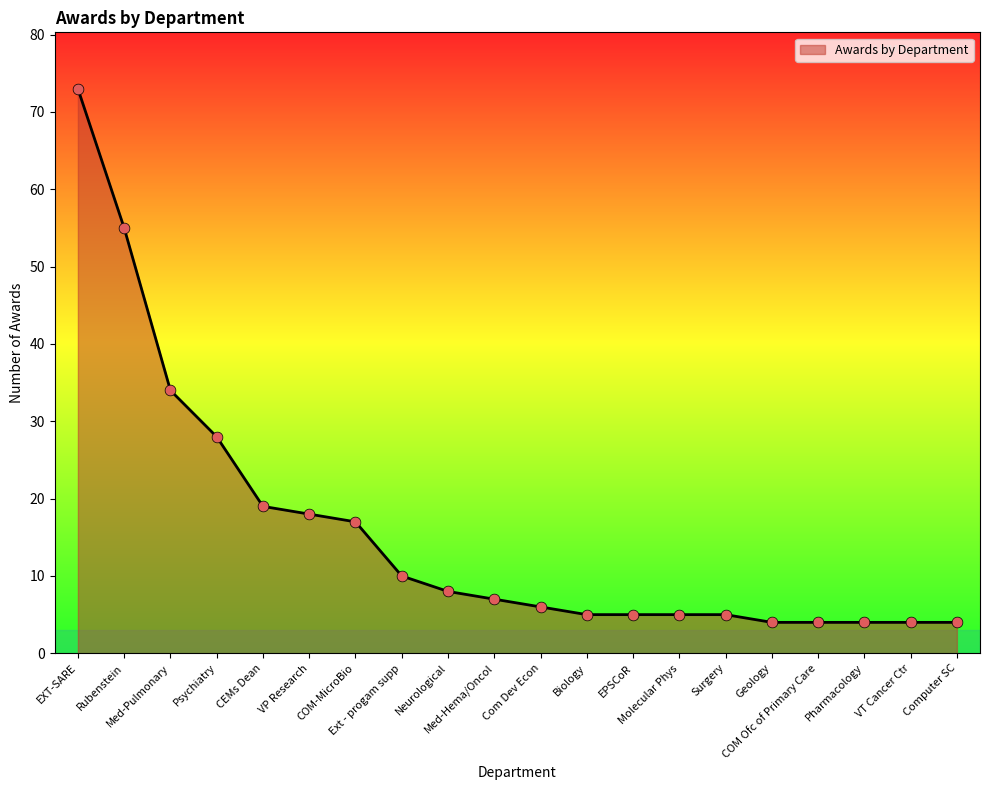

What is the ratio of the value at Med-Pulmonary to the value at Computer SC?

8.5